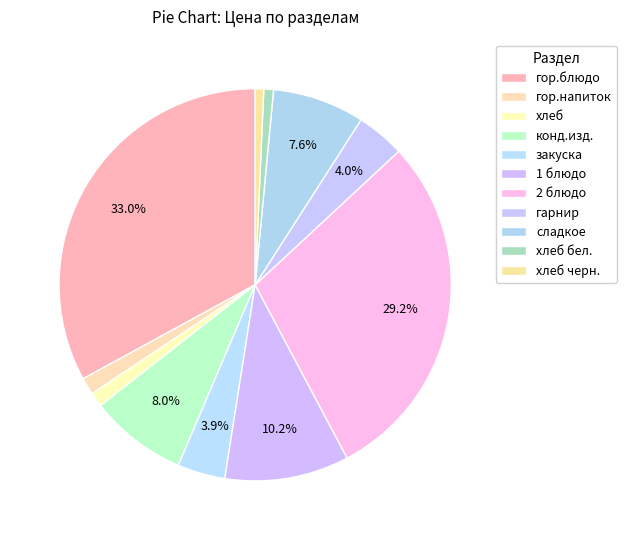

Count the number of slices in the pie.

11